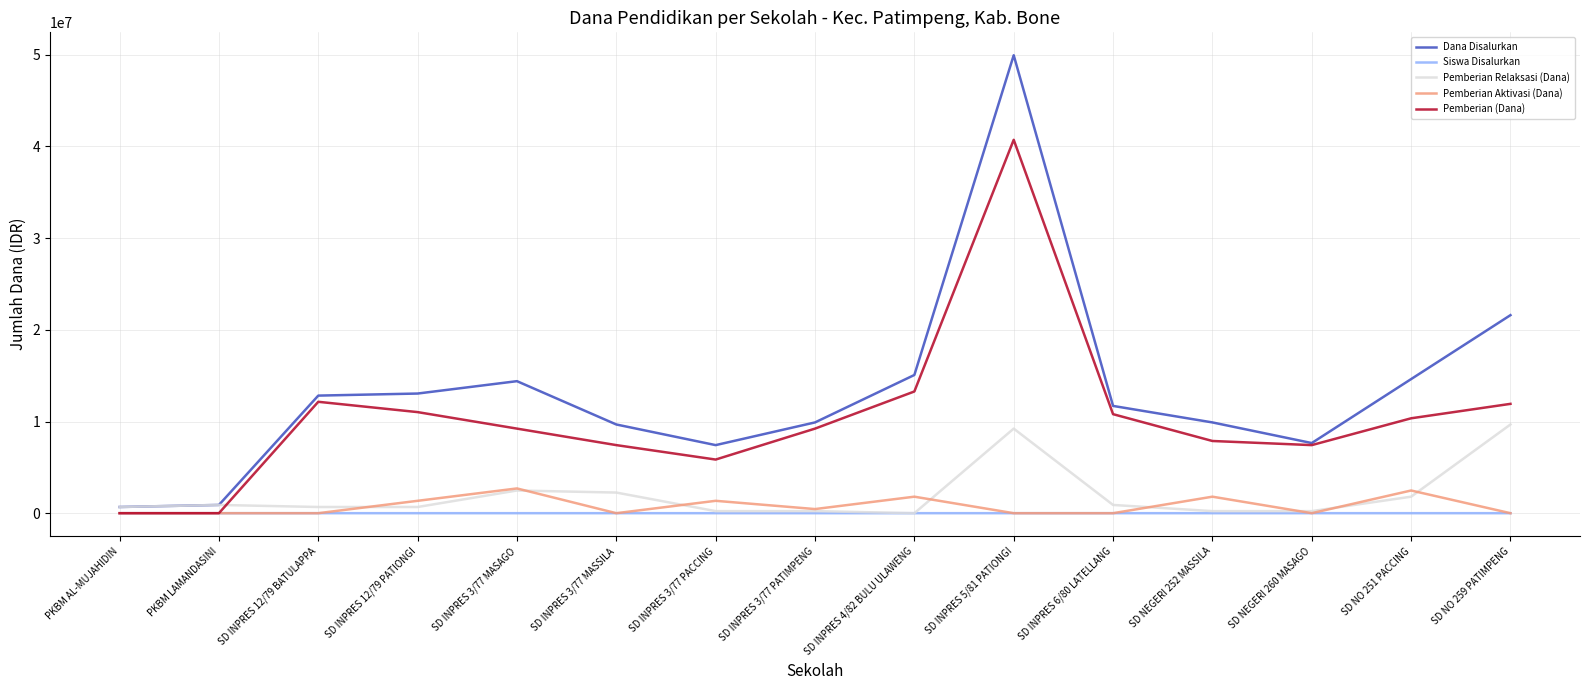

Does the chart have visible grid lines?

Yes